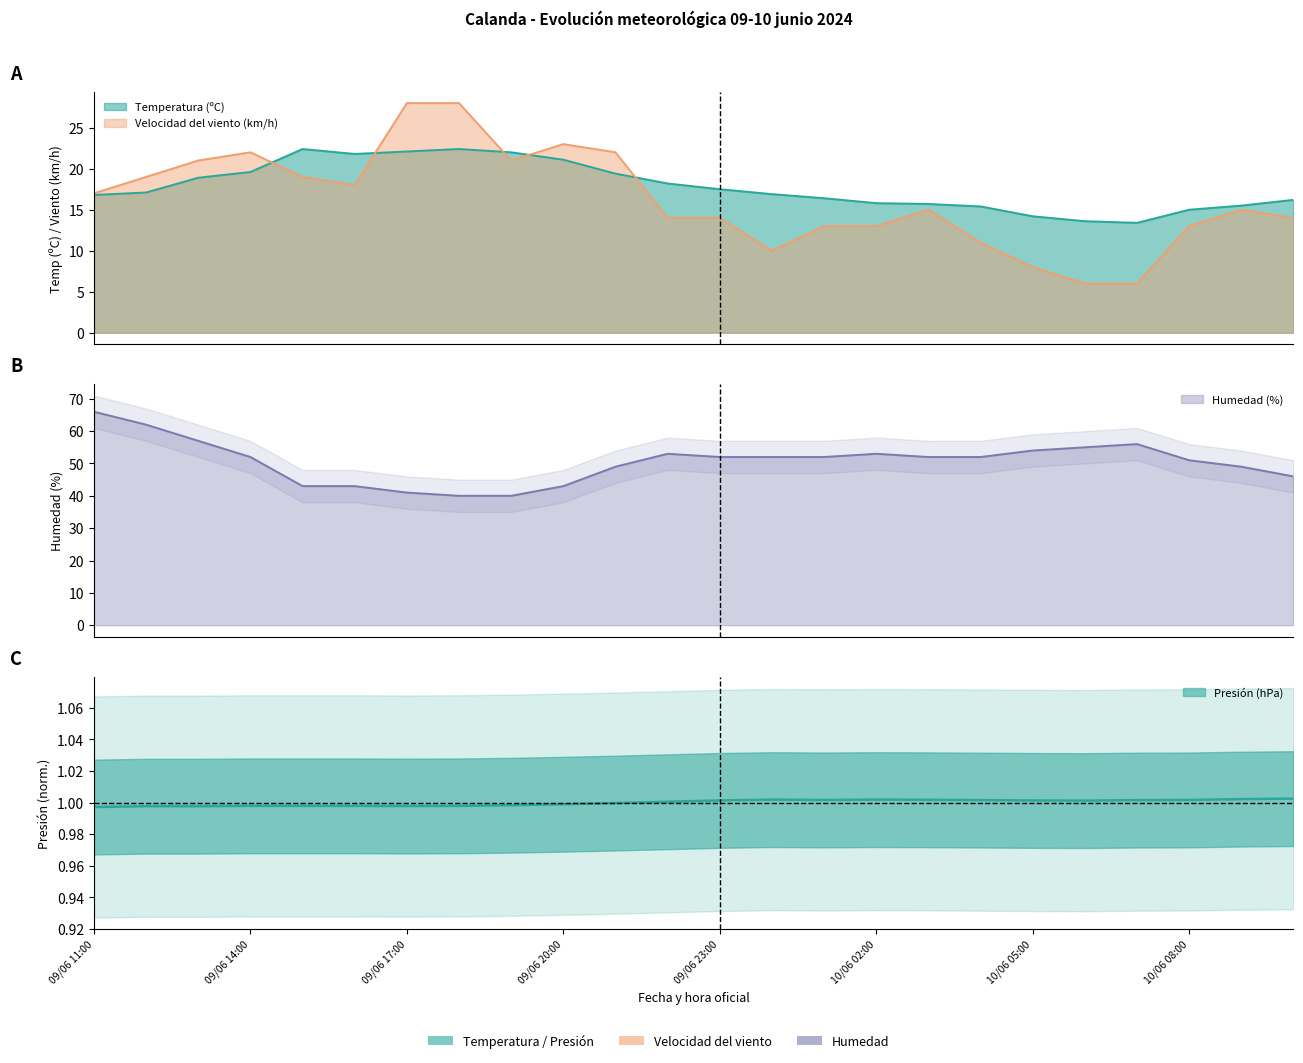

What is the label of the 1st point from the left?

09/06 11:00